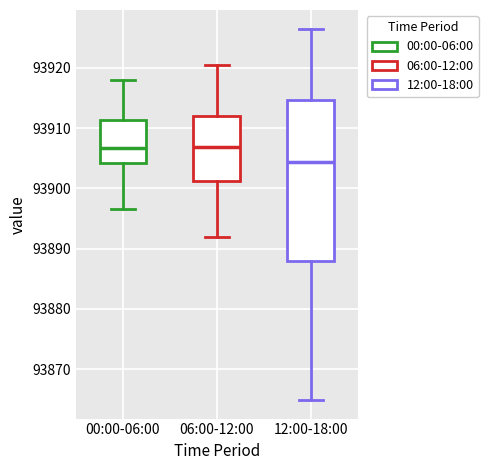

Reading left to right, read every box against the y-axis: the position of its median line, the range the box covers, and the ends of its whiskers. The values are not printed on the chart, so give them approximately, as read against the axis.

00:00-06:00: median 93907, box 93904 to 93911, whiskers 93897 to 93918
06:00-12:00: median 93907, box 93901 to 93912, whiskers 93892 to 93920
12:00-18:00: median 93904, box 93888 to 93915, whiskers 93865 to 93927